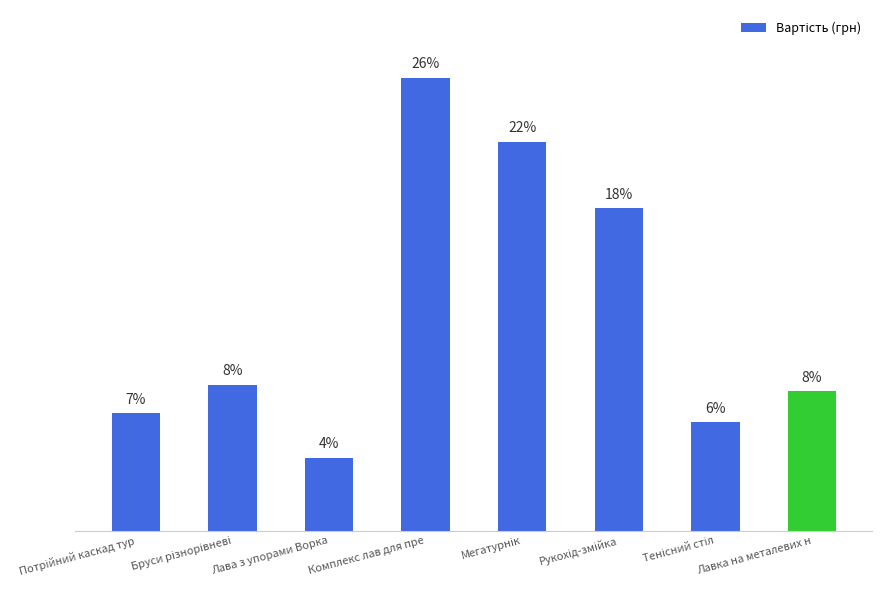

Does the chart contain any negative values?

No